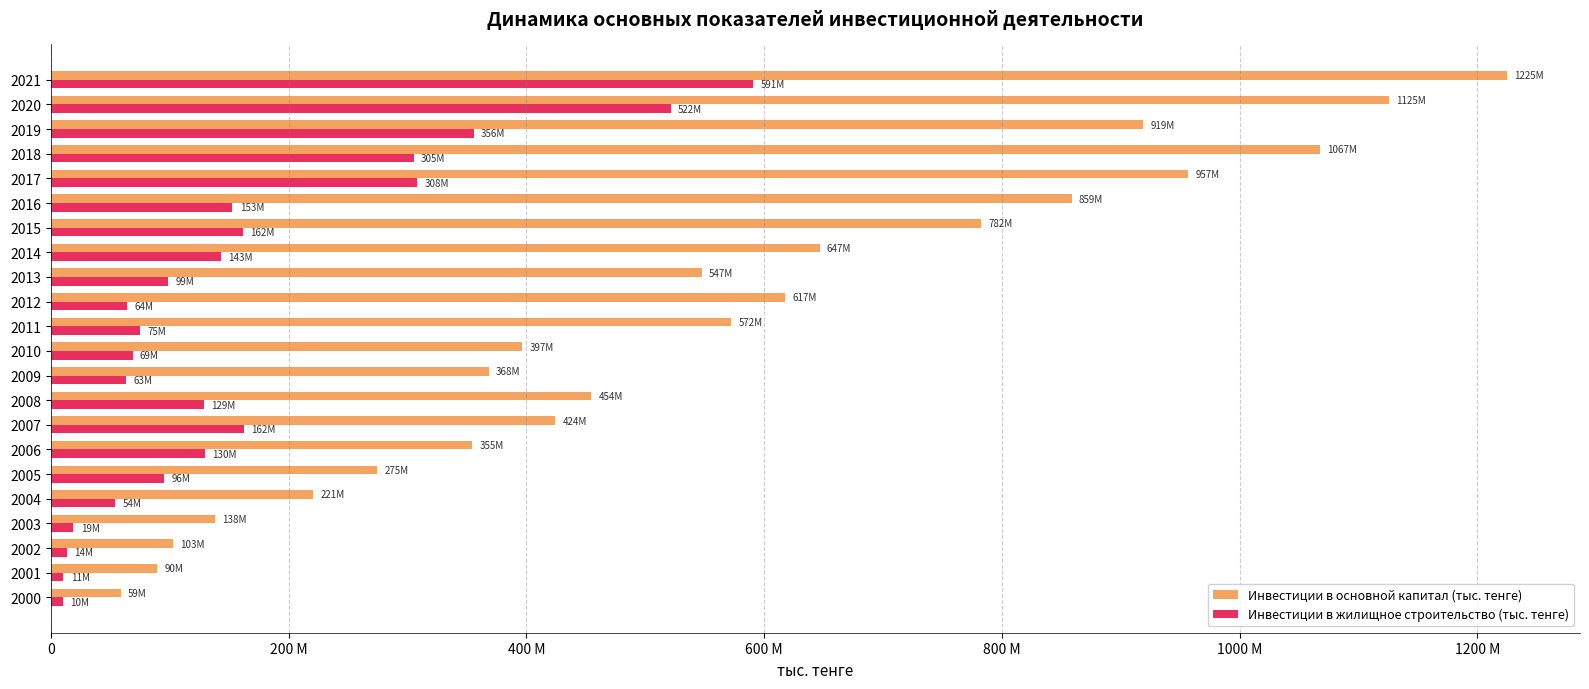

What are all the series names shown in the legend?

Инвестиции в основной капитал (тыс. тенге), Инвестиции в жилищное строительство (тыс. тенге)